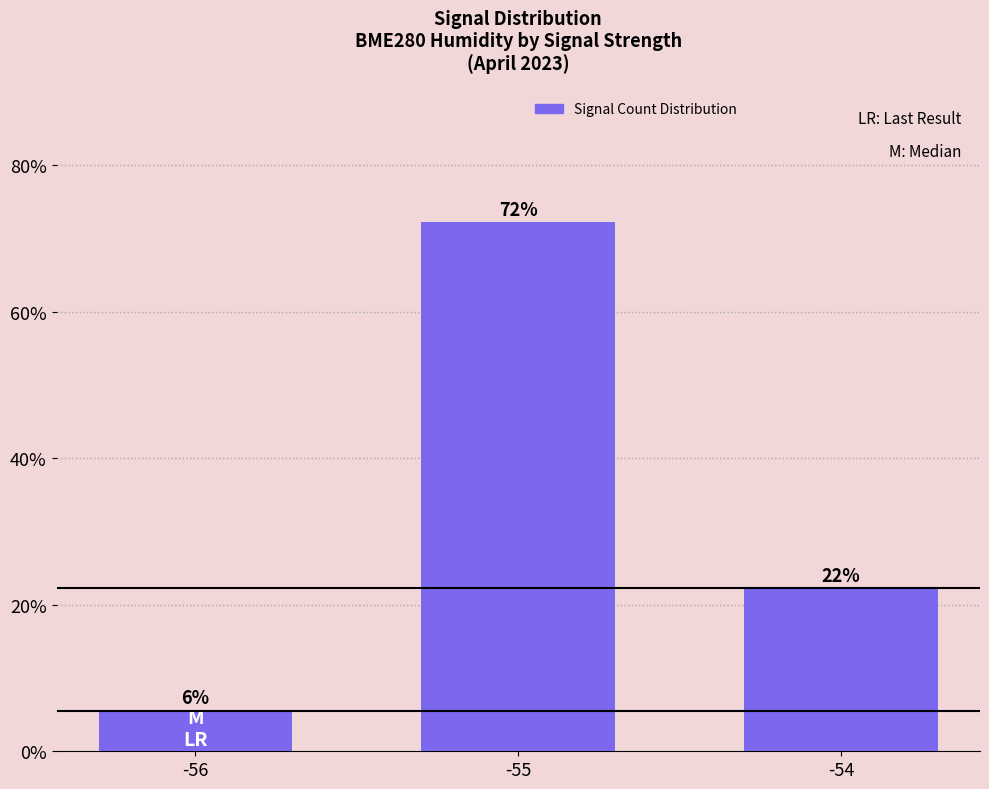

Which label corresponds to the largest value in the chart?

-55